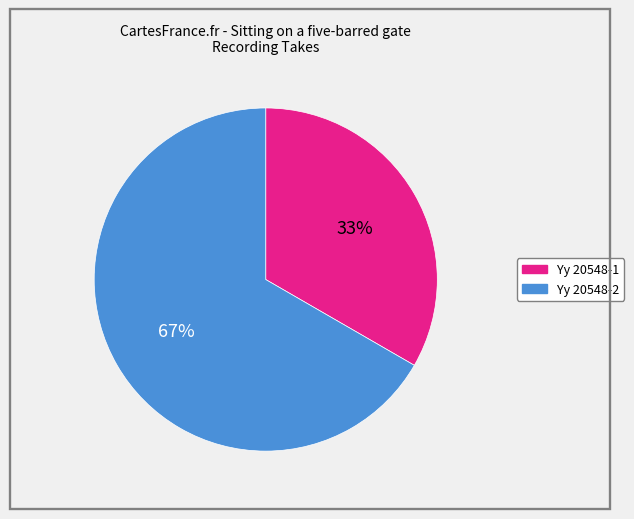

How many slices are in this pie chart?

2